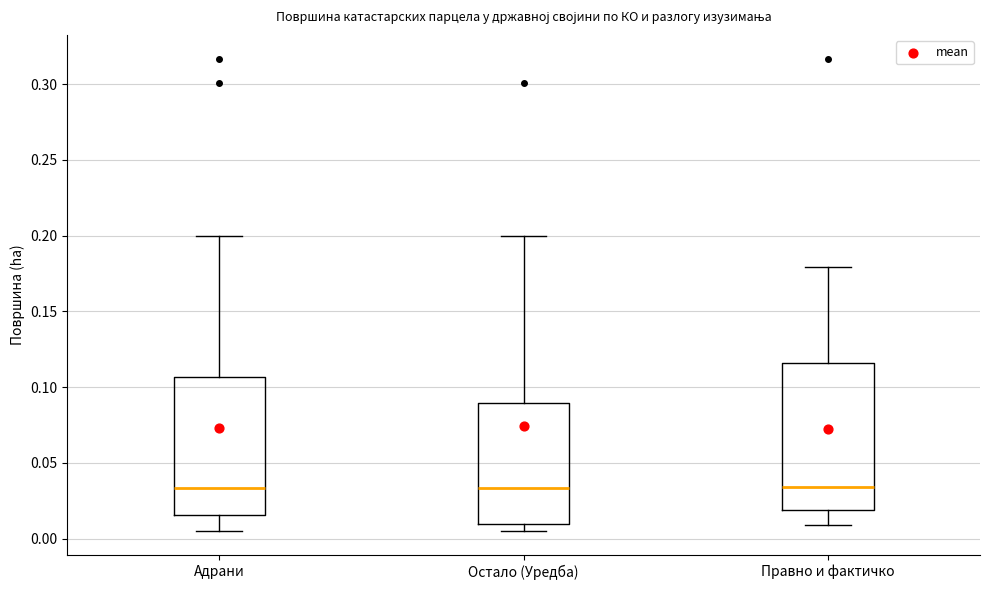

Reading left to right, read every box against the y-axis: the position of its median line, the range the box covers, and the ends of its whiskers. The values are not printed on the chart, so give them approximately, as read against the axis.

Адрани: median 0.035, box 0.015 to 0.105, whiskers 0.005 to 0.200
Остало (Уредба): median 0.035, box 0.010 to 0.090, whiskers 0.005 to 0.200
Правно и фактичко: median 0.035, box 0.020 to 0.115, whiskers 0.010 to 0.180